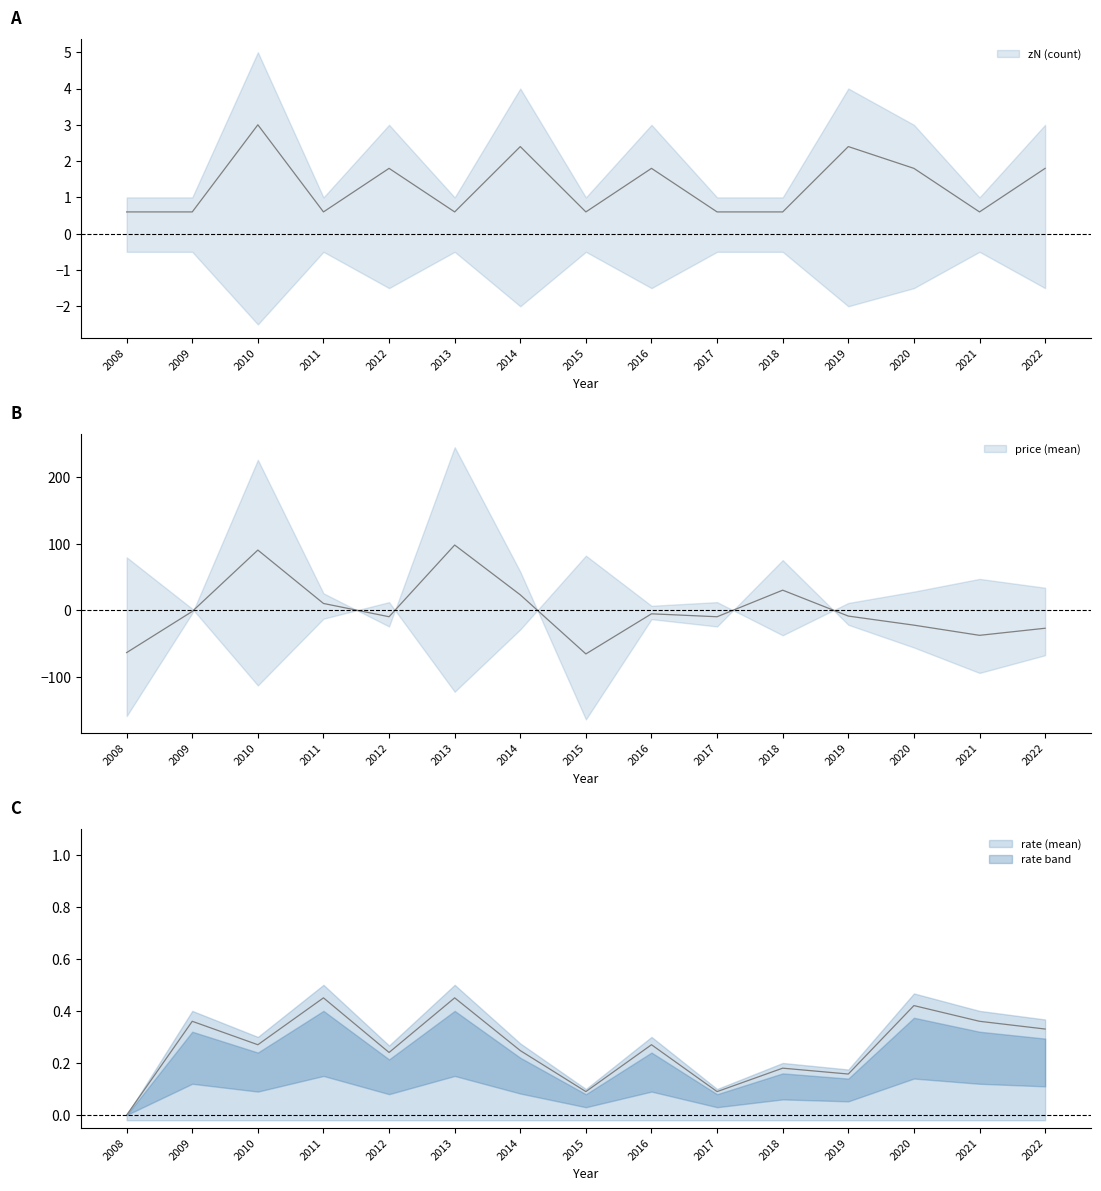

True or false: rate (mean) has a value of 0.6 at 2021.

False